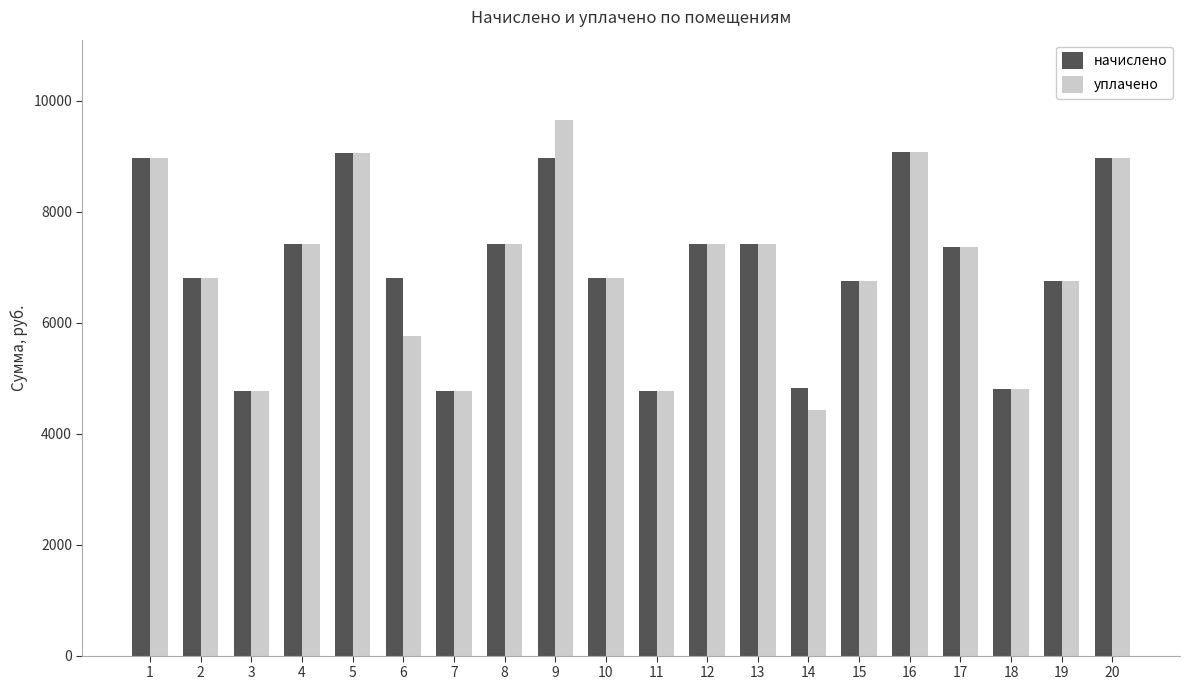

Rank the series by their maximum value, from lowest to highest.

начислено, уплачено